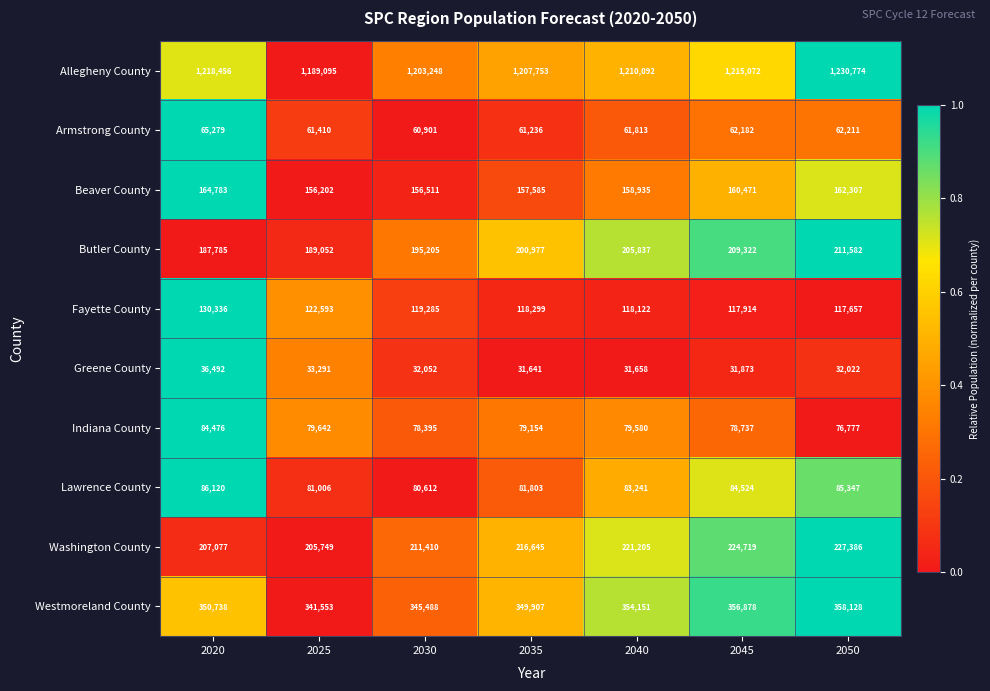

What is the total value across all series at 2045?

2541692